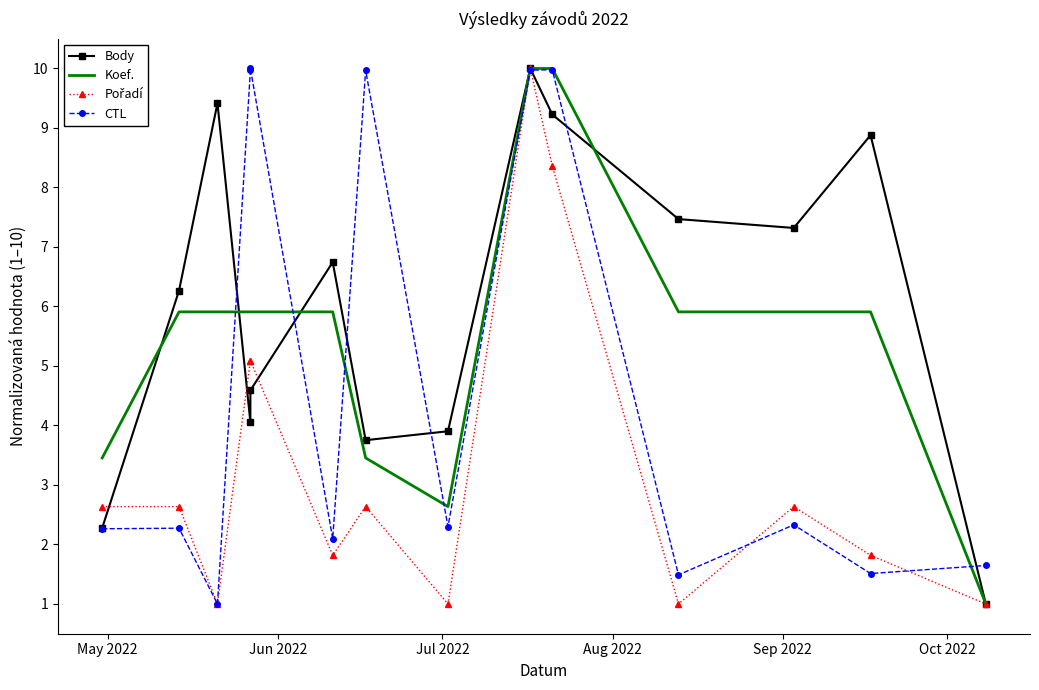

True or false: CTL has more than 2 interior local peaks.

True